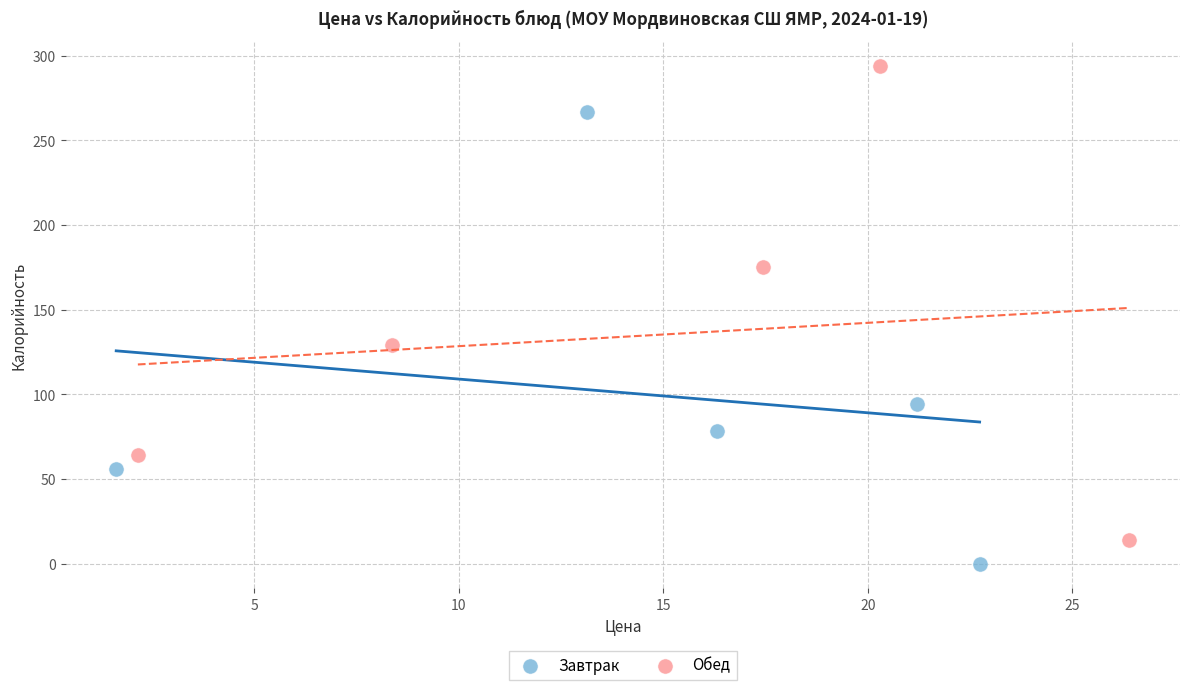

Which series has the widest spread of Y values?

Обед